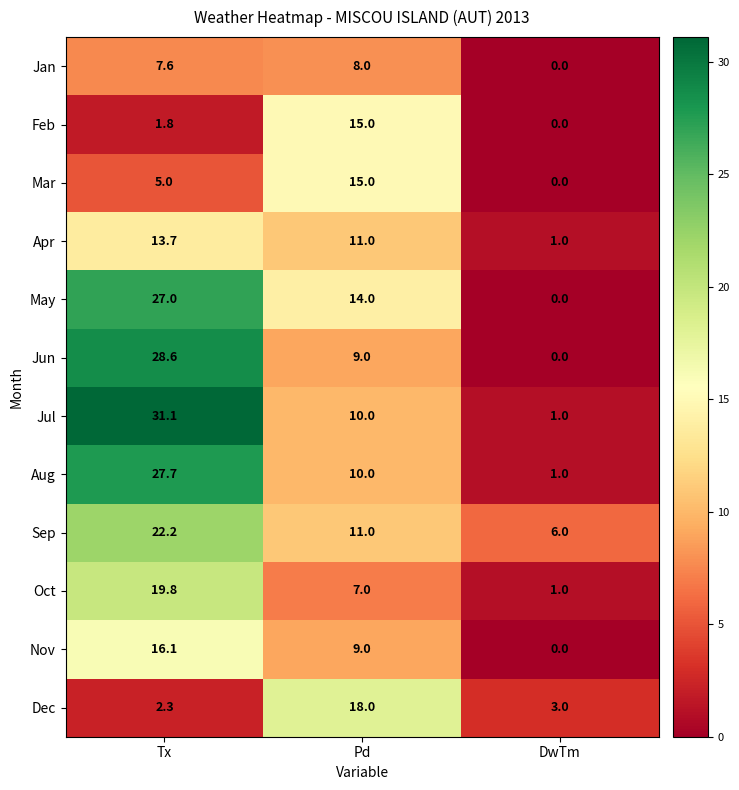

Read the Jul value at DwTm.

1.0